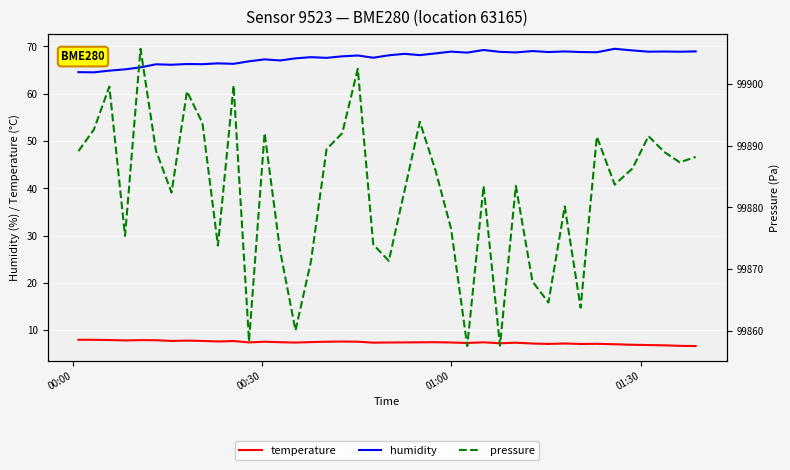

True or false: humidity and temperature cross at least once.

False